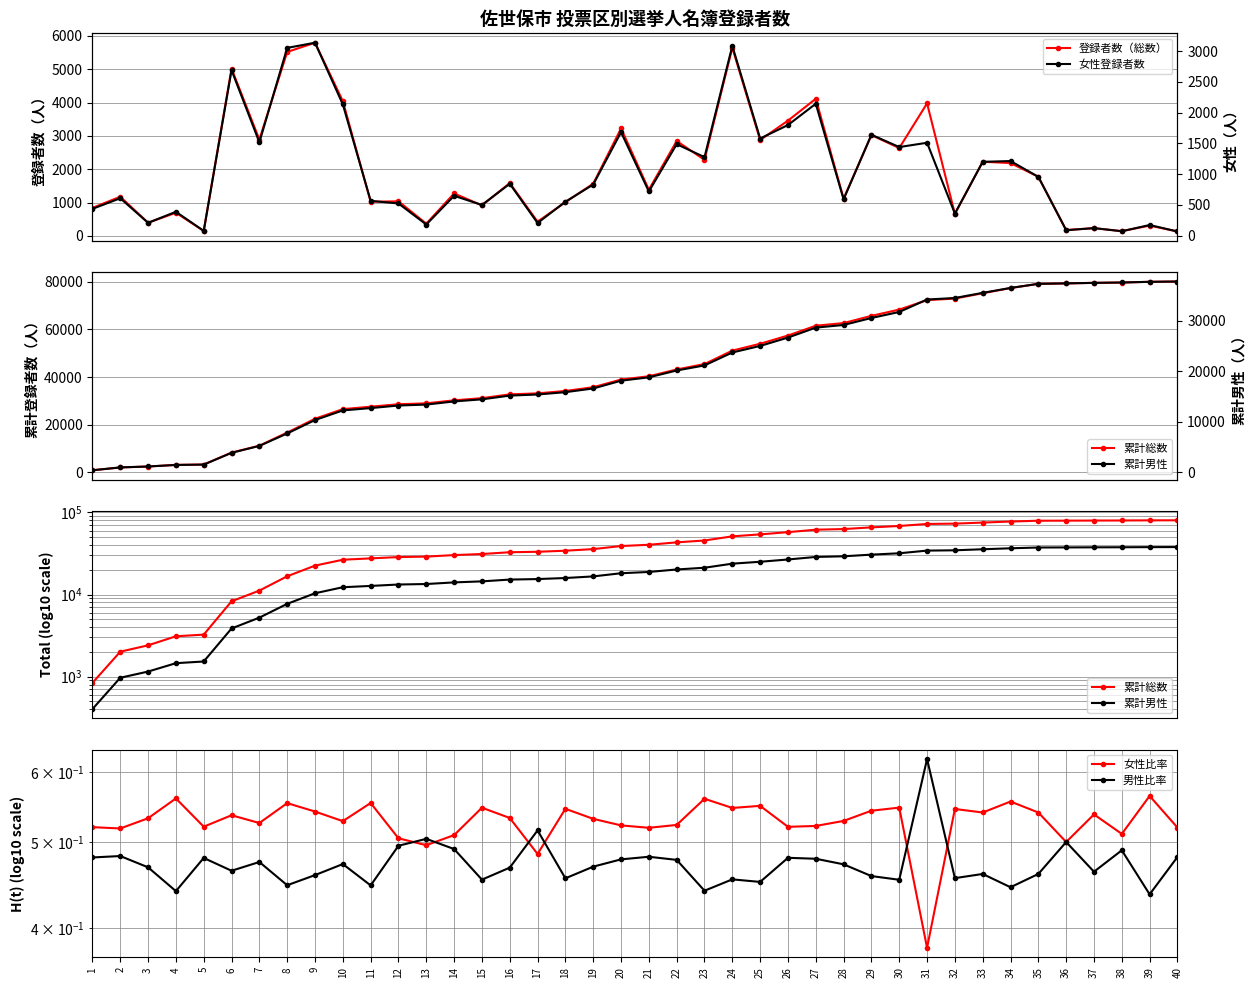

What is the sum of all 登録者数（総数） values?

80101.0